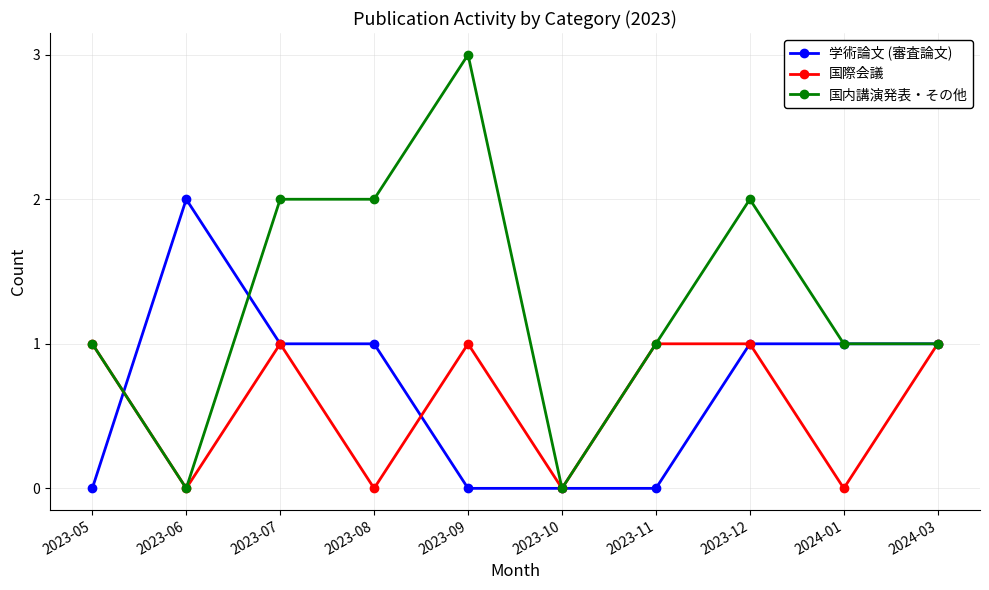

At which category does the chart reach its peak across all series?

2023-09